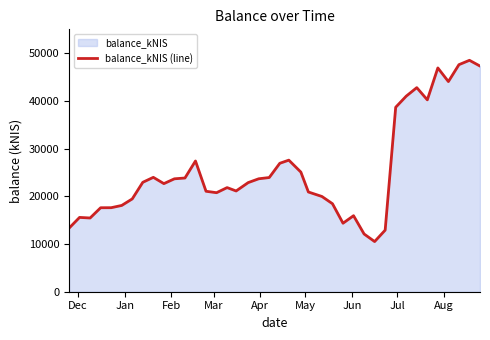

What is the maximum value shown in the chart?

48508.2